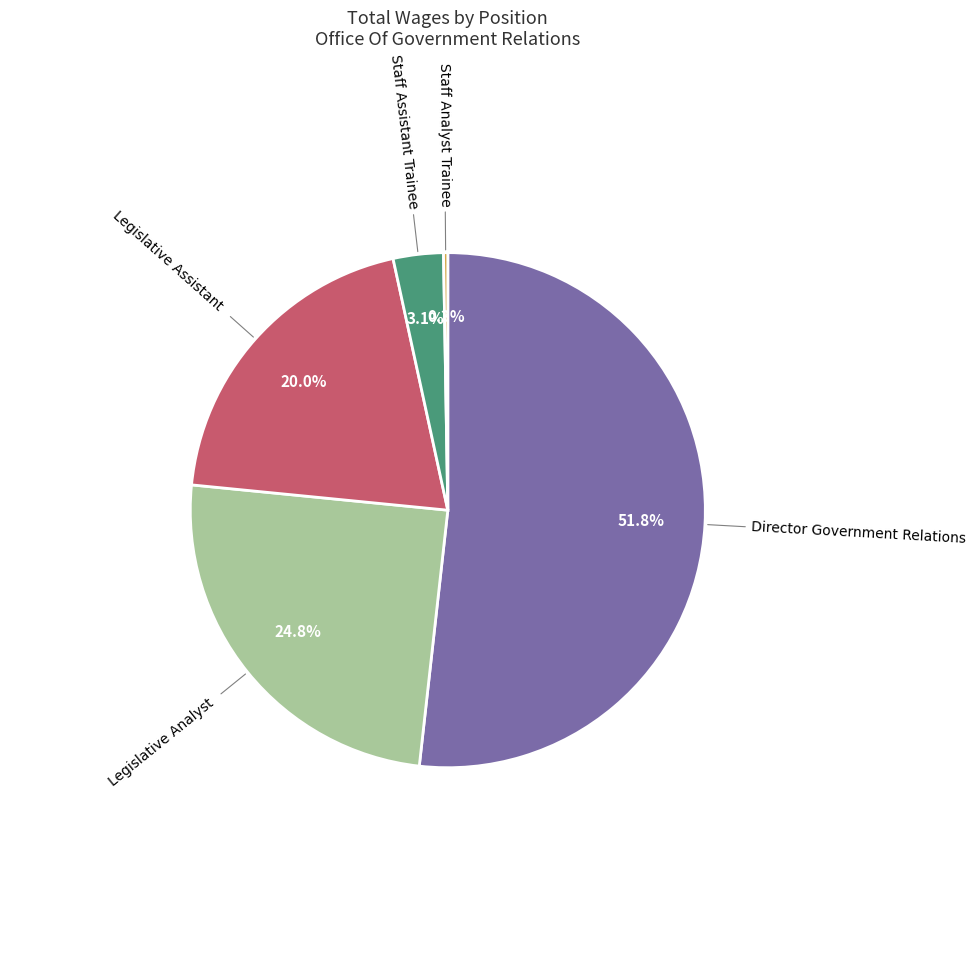

Approximately how many times larger is the value at Legislative Analyst compared to Director Government Relations?

0.5